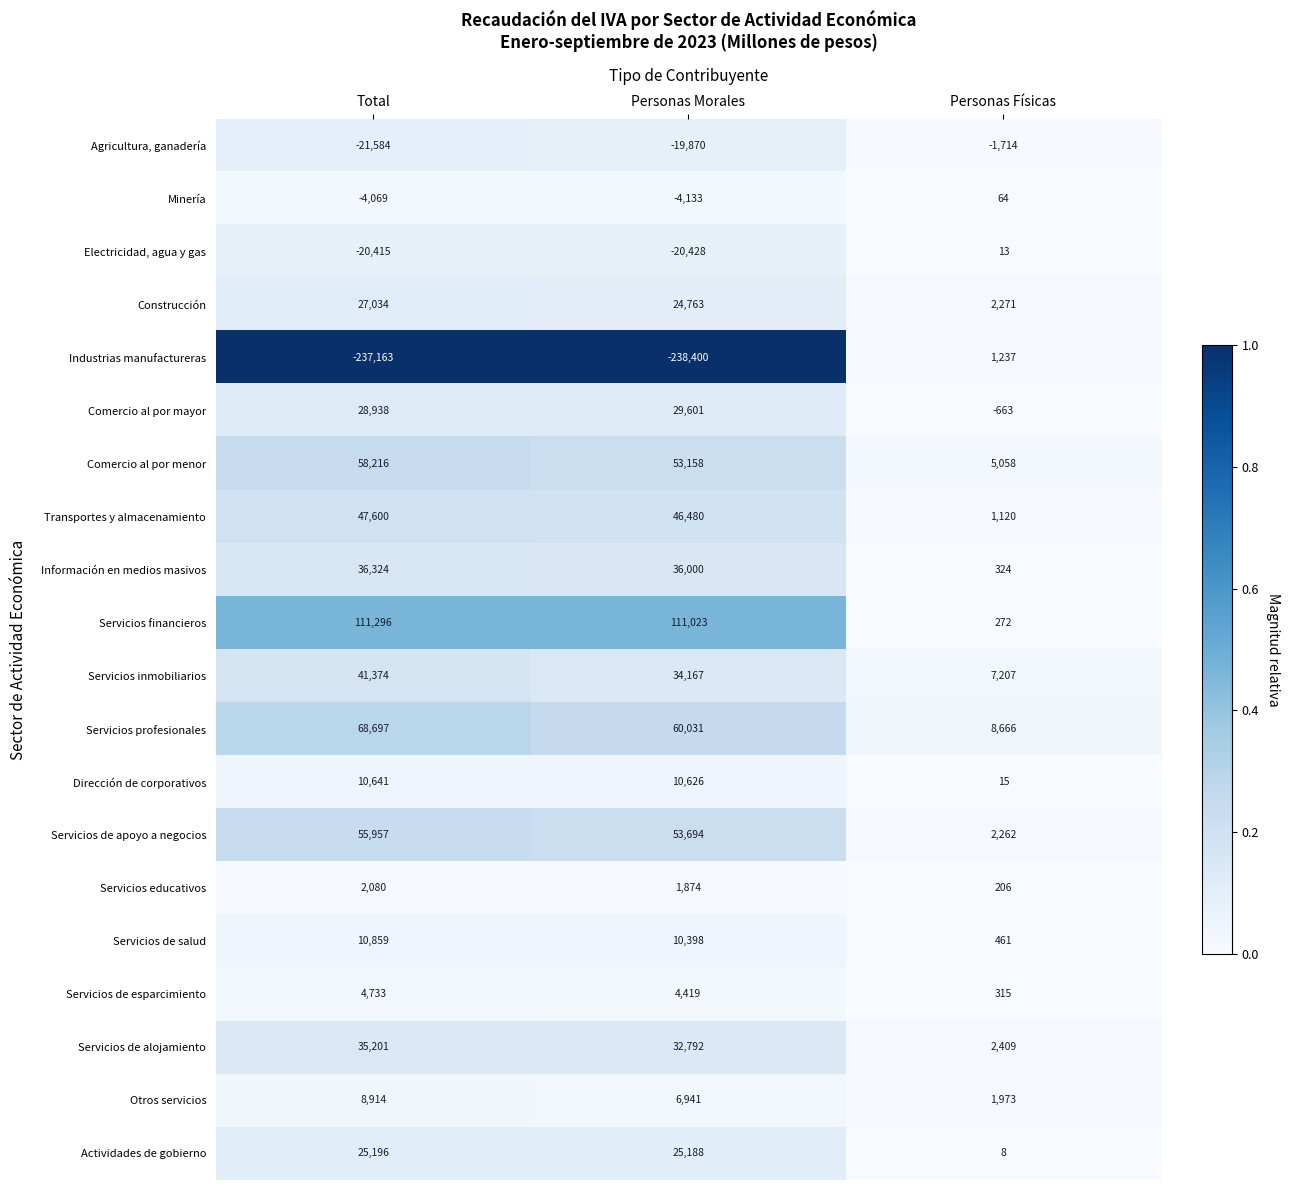

What is the difference between the second highest and minimum values in the Información en medios masivos series?

35676